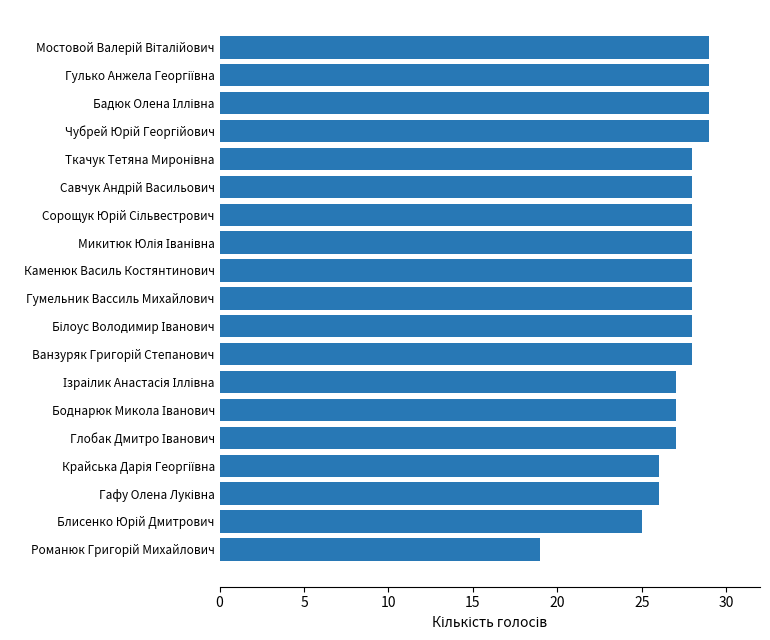

What is the average value?

27